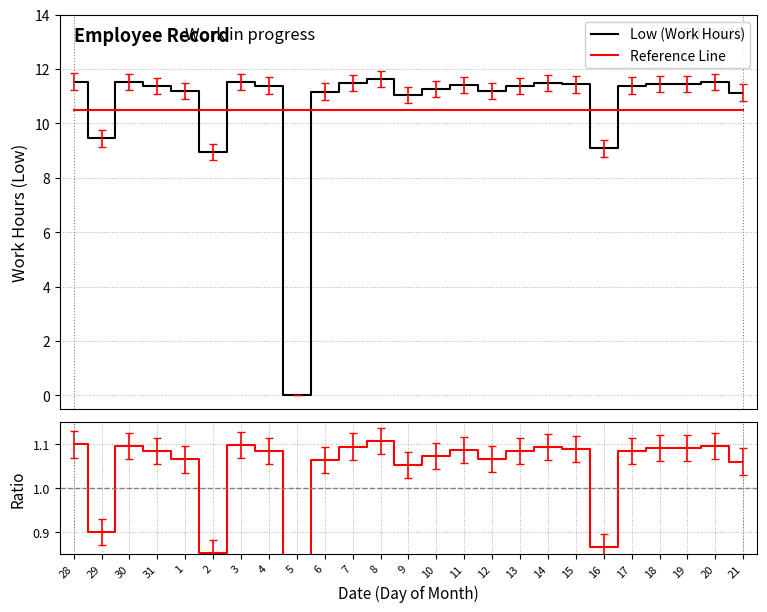

The value of Ratio at 1 is 1.8. True or false?

False